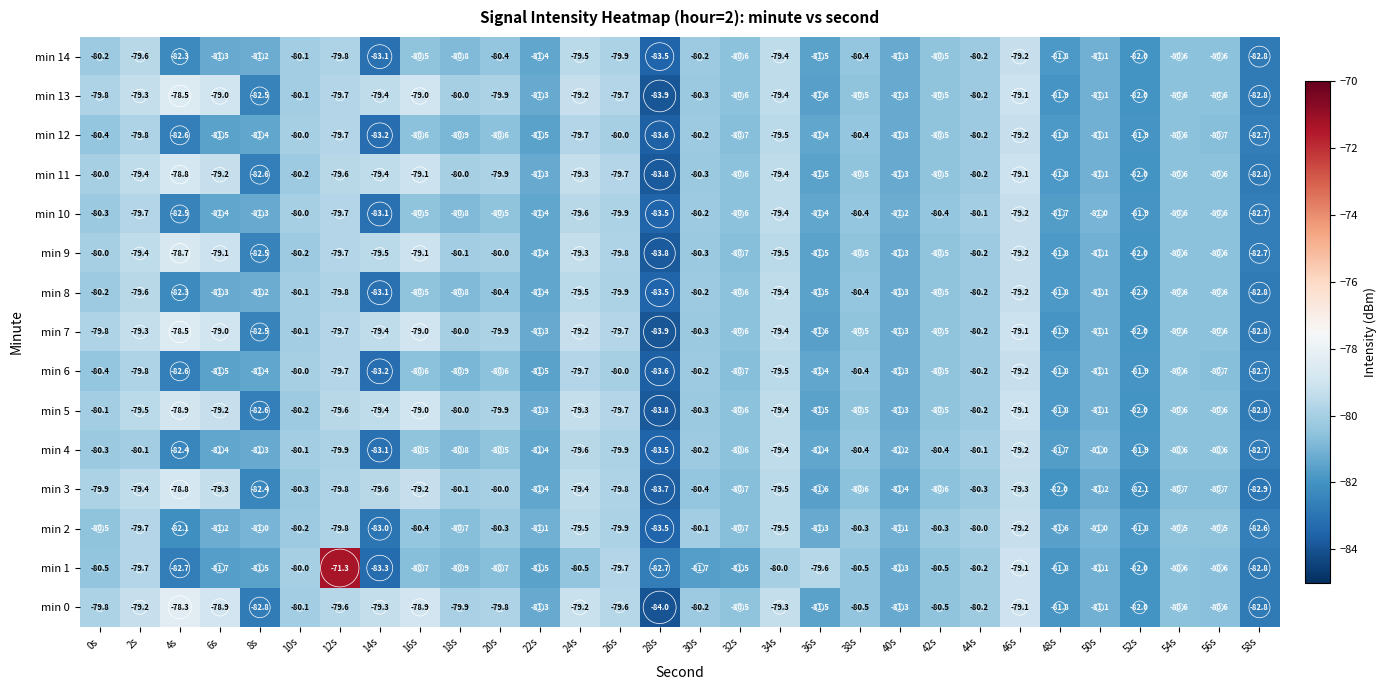

What is the difference between the second highest and minimum values in the min 0 series?

5.1